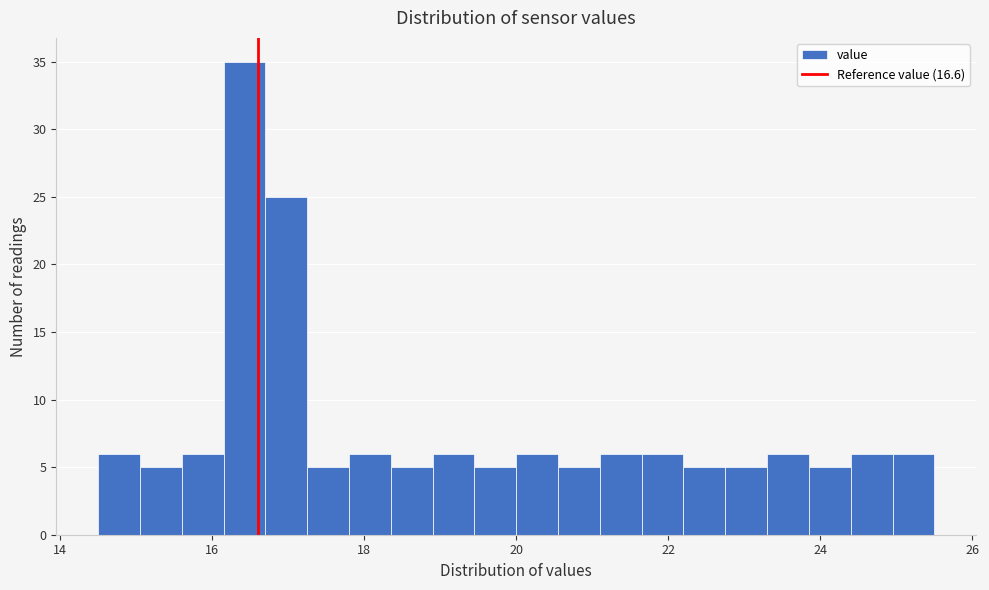

Read against the x-axis, roughly where is the centre of the tallest bar?

16.4